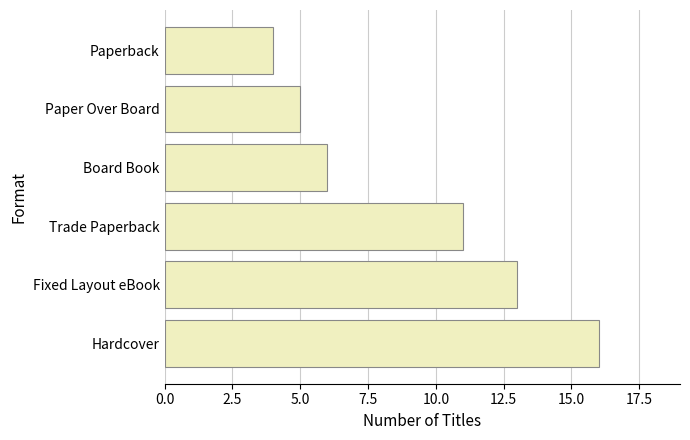

Does the chart contain stacked bars?

No